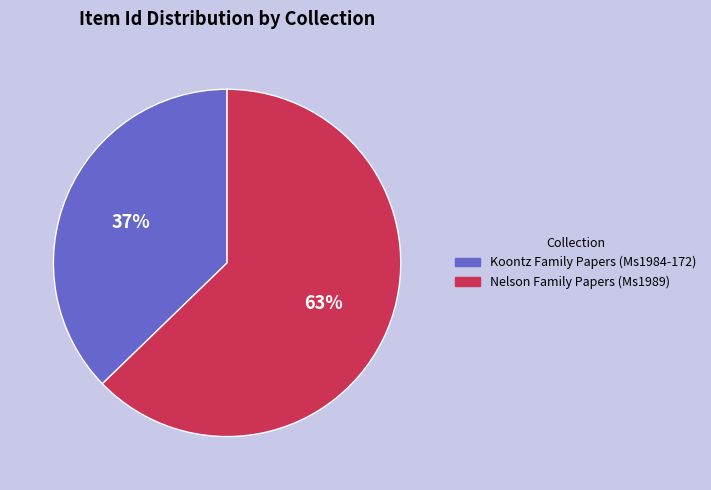

To the nearest percent, what is the difference between the largest and smallest slice percentages?

26%